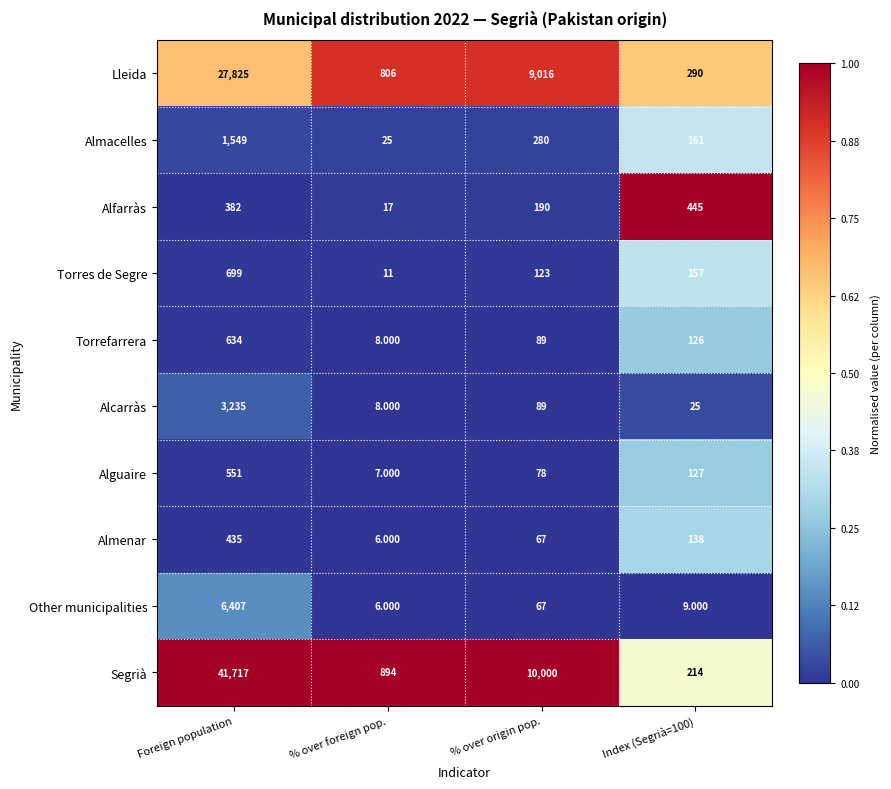

What is the spread (max minus min) of values at % over foreign pop.?

888